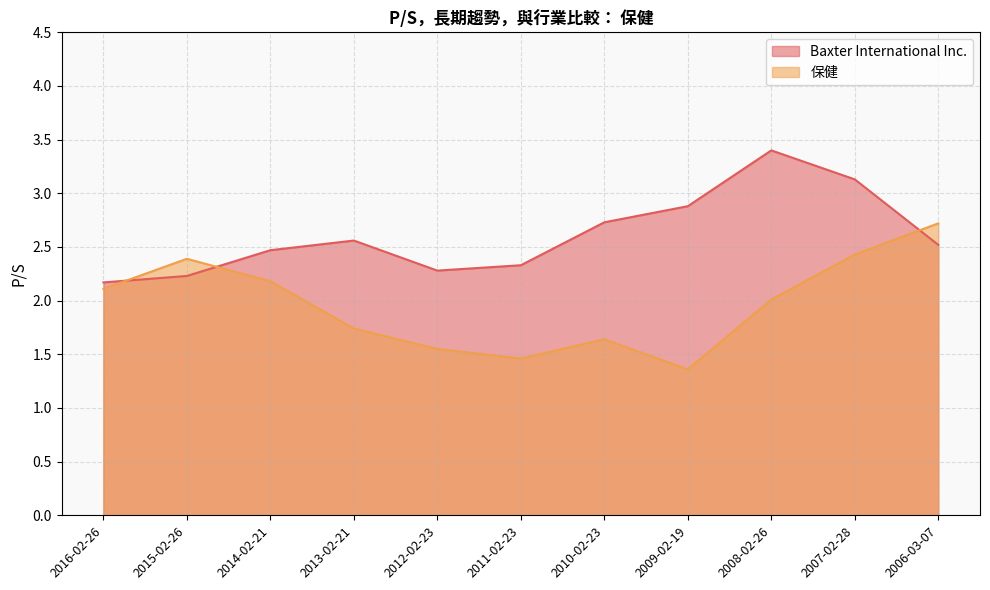

What is the spread (max minus min) of values at 2012-02-23?

0.7